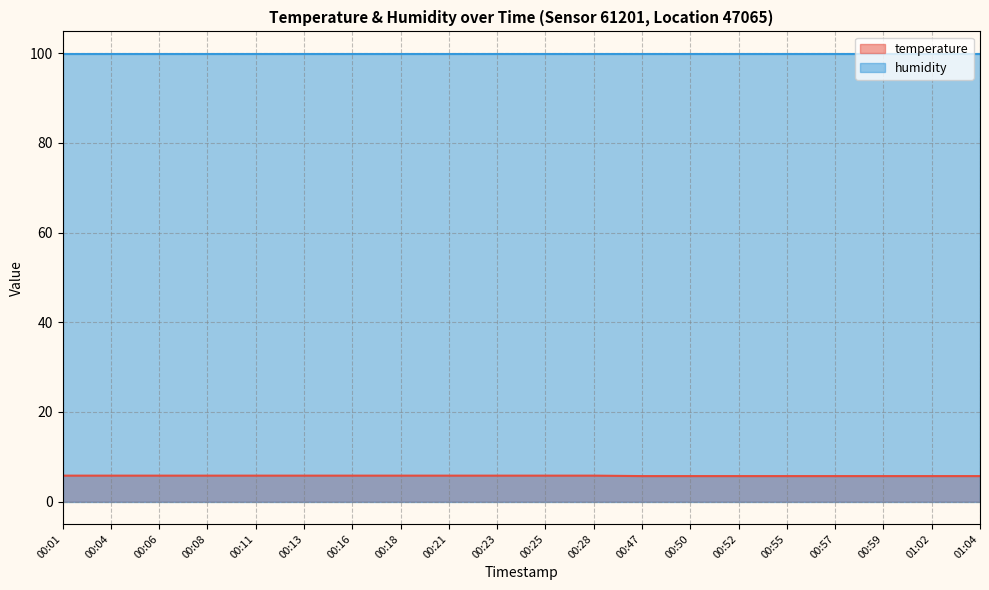

What is the minimum value shown in the chart?

5.7